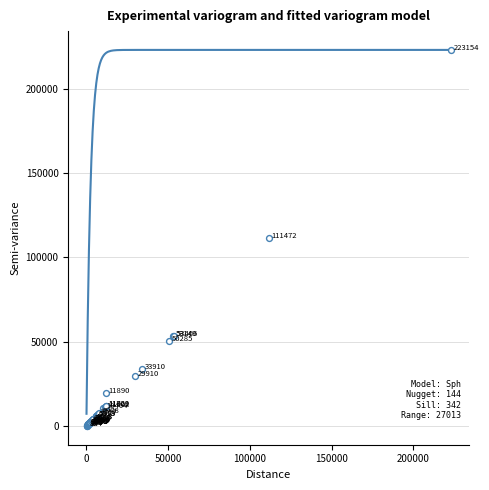

What Y value in the scatter plot is closest to 111618?

111472